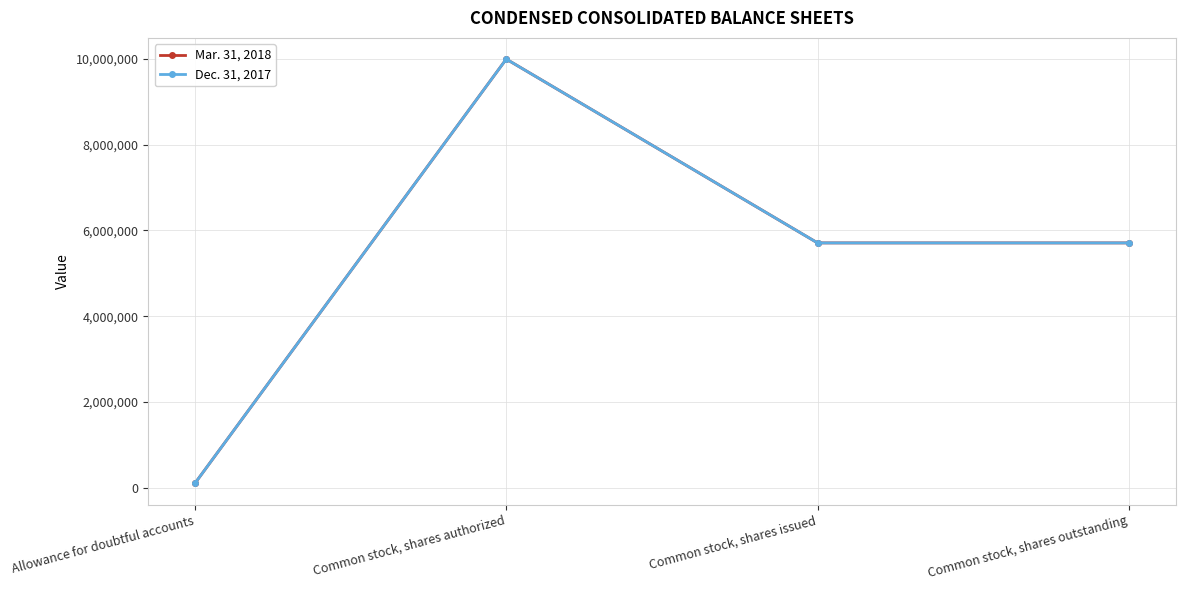

Where is Dec. 31, 2017 nearest to the value 5050000?

Common stock, shares issued